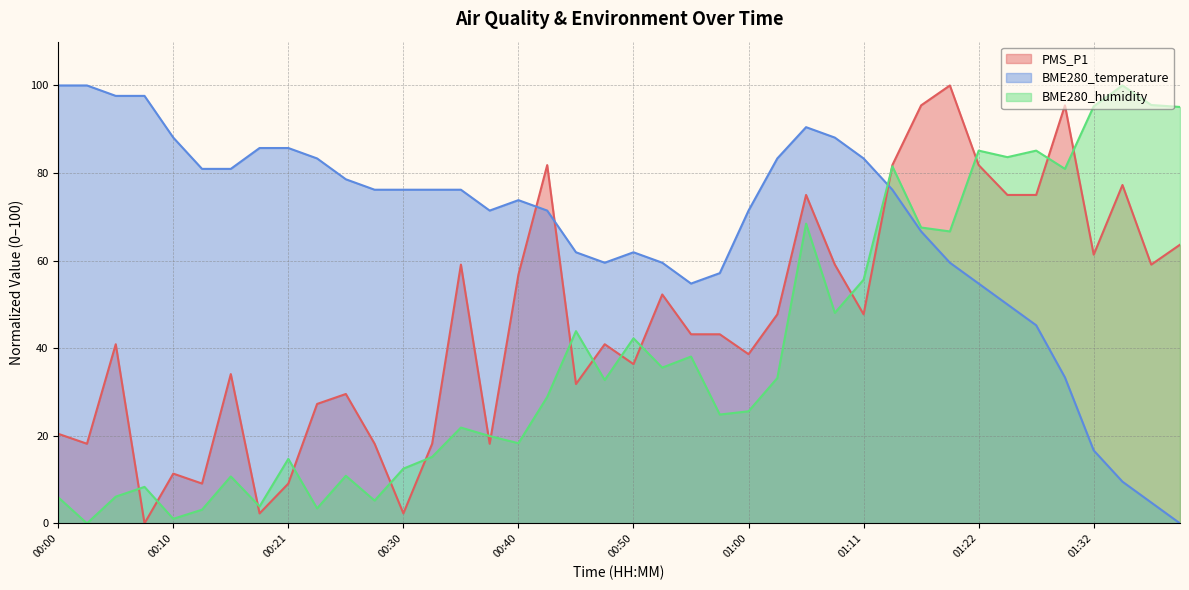

What is the value of the BME280_humidity point at the 13th from the left?

12.5